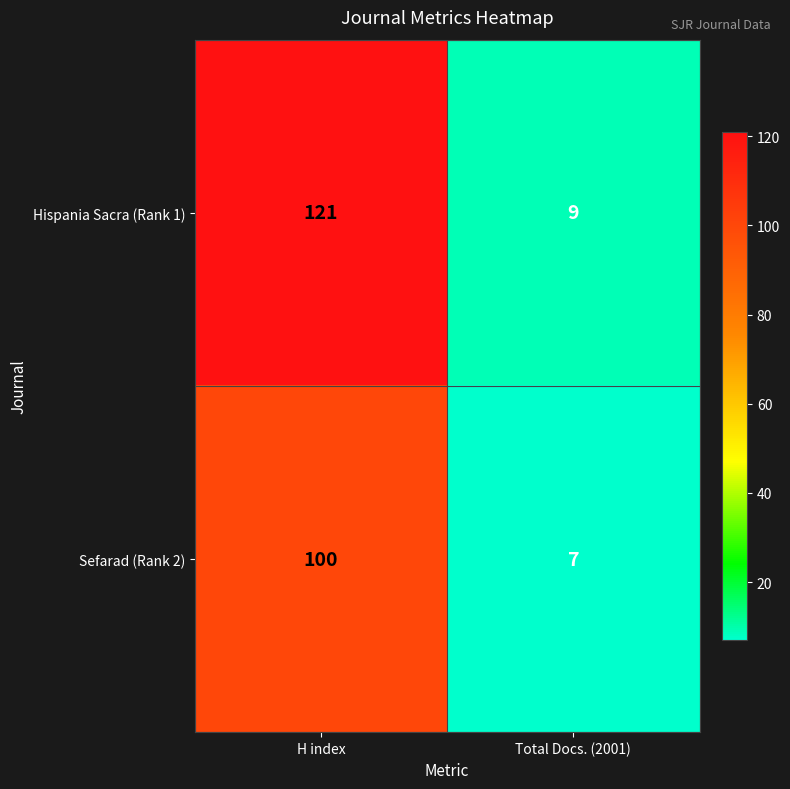

Reading right to left, transcribe all the data shown in this chart.

Hispania Sacra (Rank 1): 9	121
Sefarad (Rank 2): 7	100